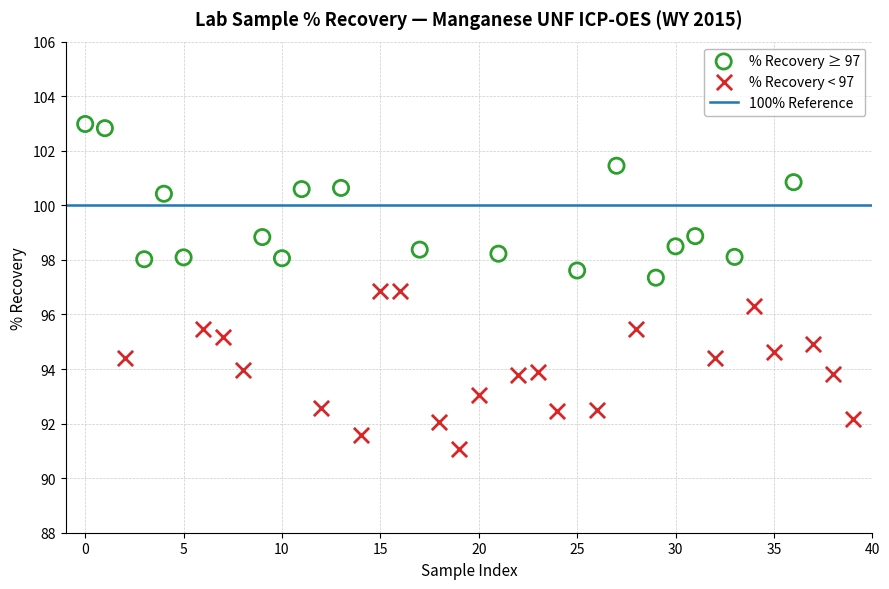

Which series reaches the minimum Y coordinate?

% Recovery < 97